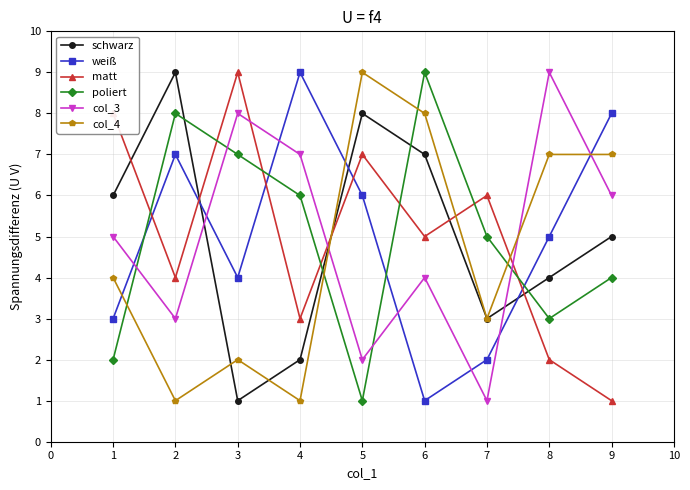

Reading left to right, what are all the values shown in this chart?

schwarz: 6	9	1	2	8	7	3	4	5
weiß: 3	7	4	9	6	1	2	5	8
matt: 8	4	9	3	7	5	6	2	1
poliert: 2	8	7	6	1	9	5	3	4
col_3: 5	3	8	7	2	4	1	9	6
col_4: 4	1	2	1	9	8	3	7	7